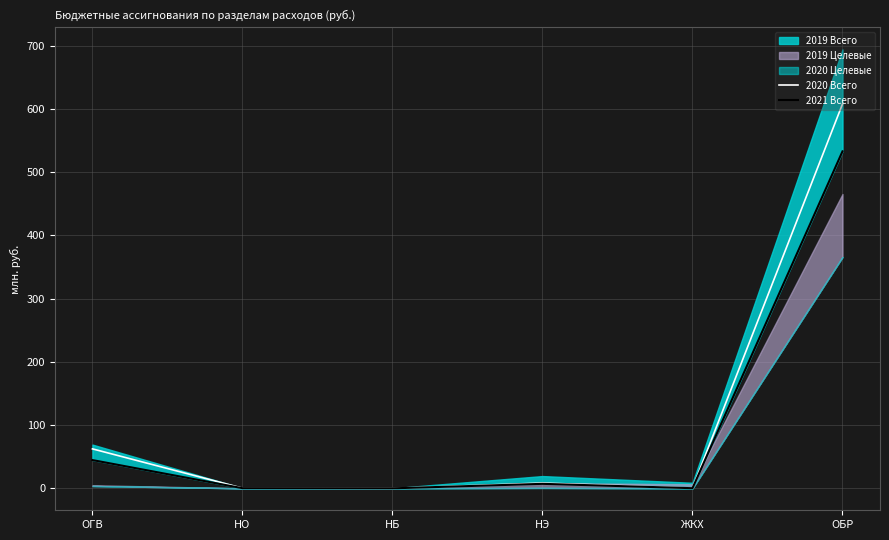

Where is 2020 Всего nearest to the value 303?

ОГВ